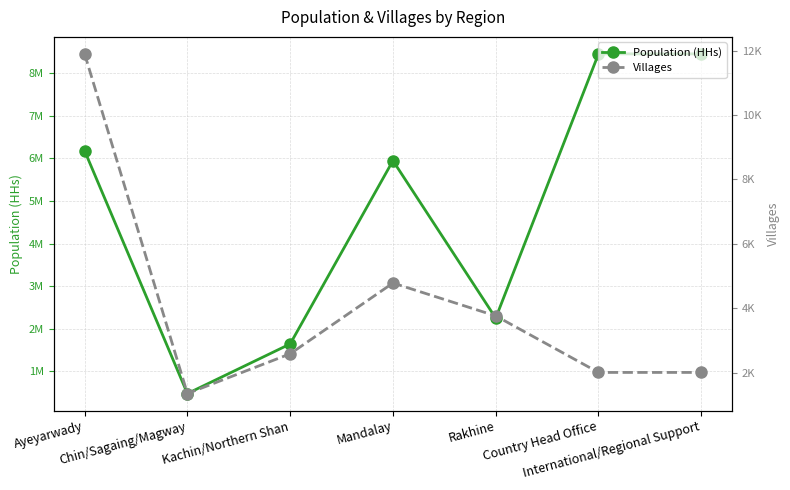

Rank the series by their average value, from highest to lowest.

Population (HHs), Villages